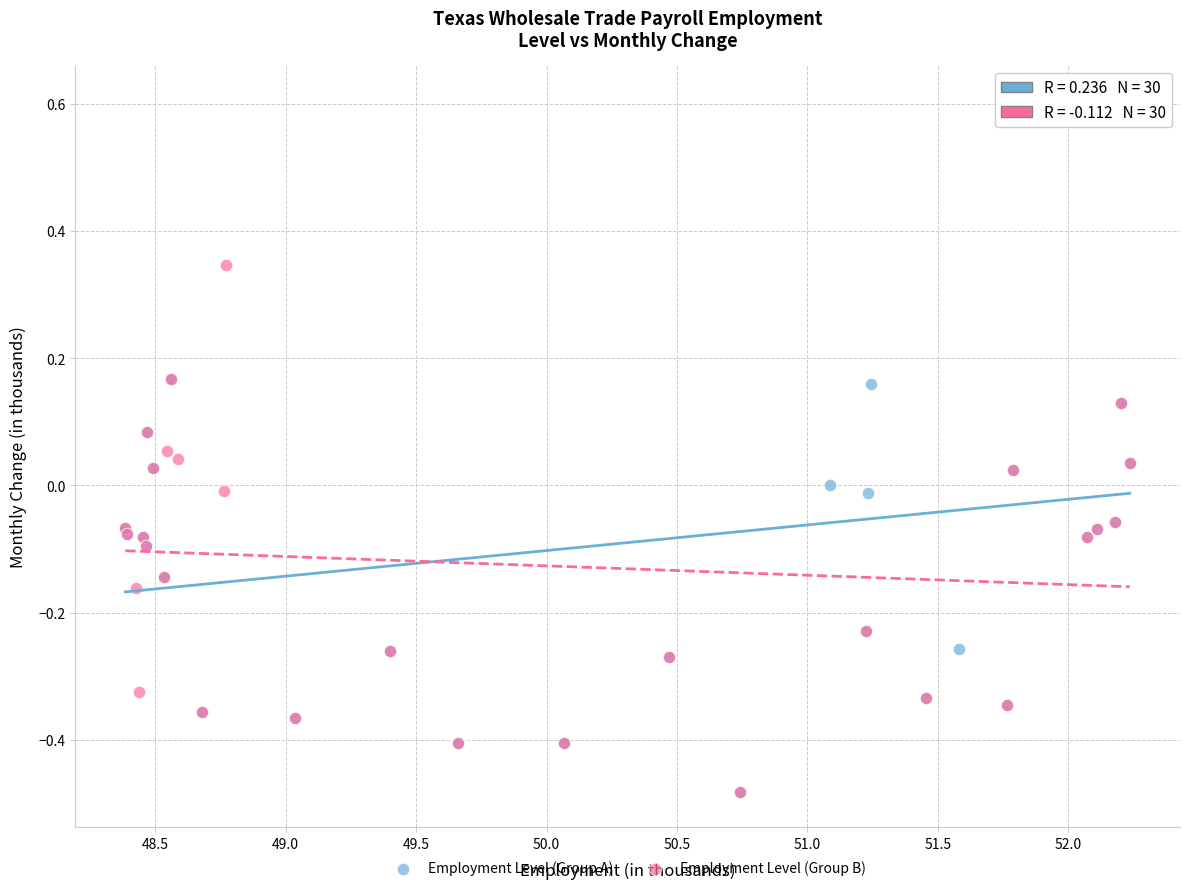

What are all the series names shown in the legend?

Employment Level (Group A), Employment Level (Group B)